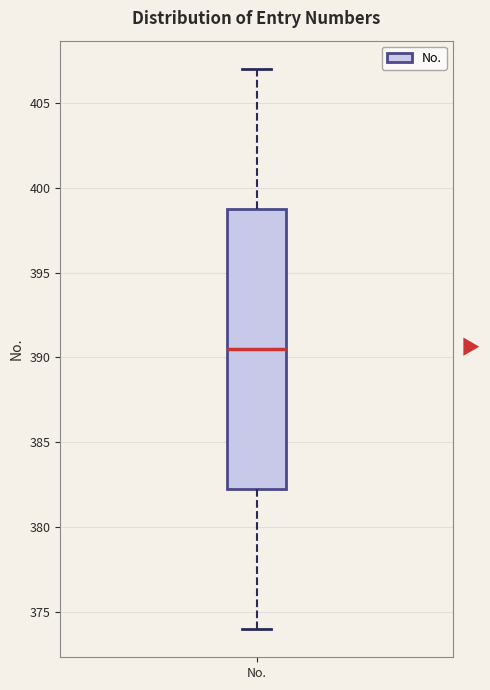

Transcribe this box plot: give where the median line is, the range the box spans, and where the two whiskers end, as read against the y-axis. The values are not printed on the chart, so give them approximately, as read against the axis.

median 390.5, box 382.5 to 399.0, whiskers 374.0 to 407.0